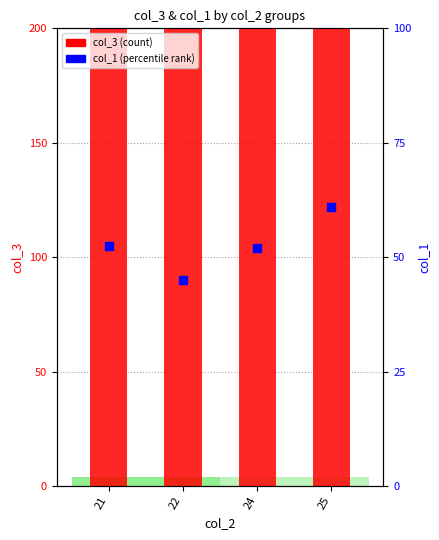

Which series contains the lowest Y value?

col_1 (percentile-like)